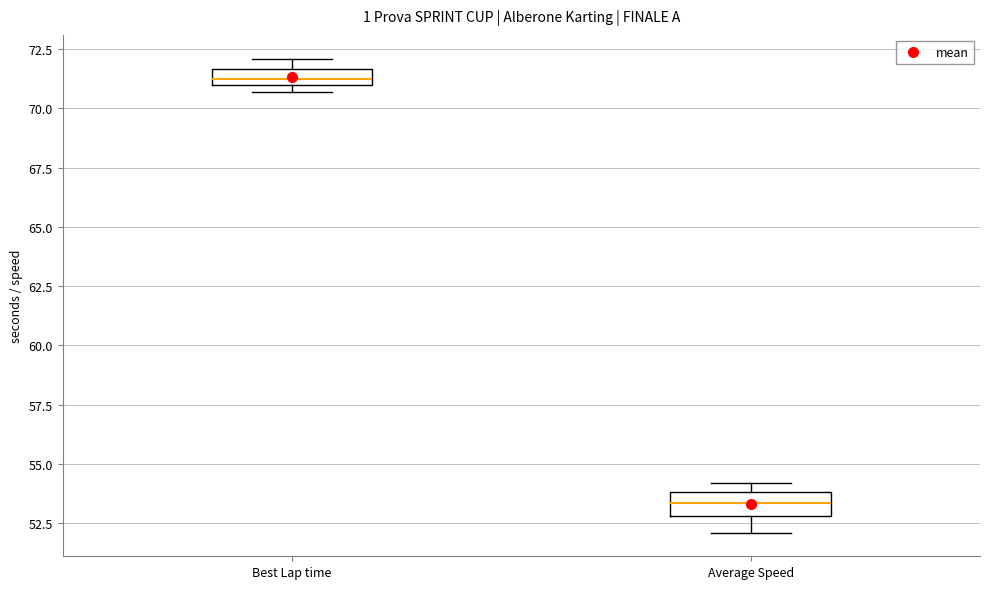

Where is the lower edge of the box for Best Lap time on the y-axis? The values are not printed on the chart, so give them approximately, as read against the axis.

71.0